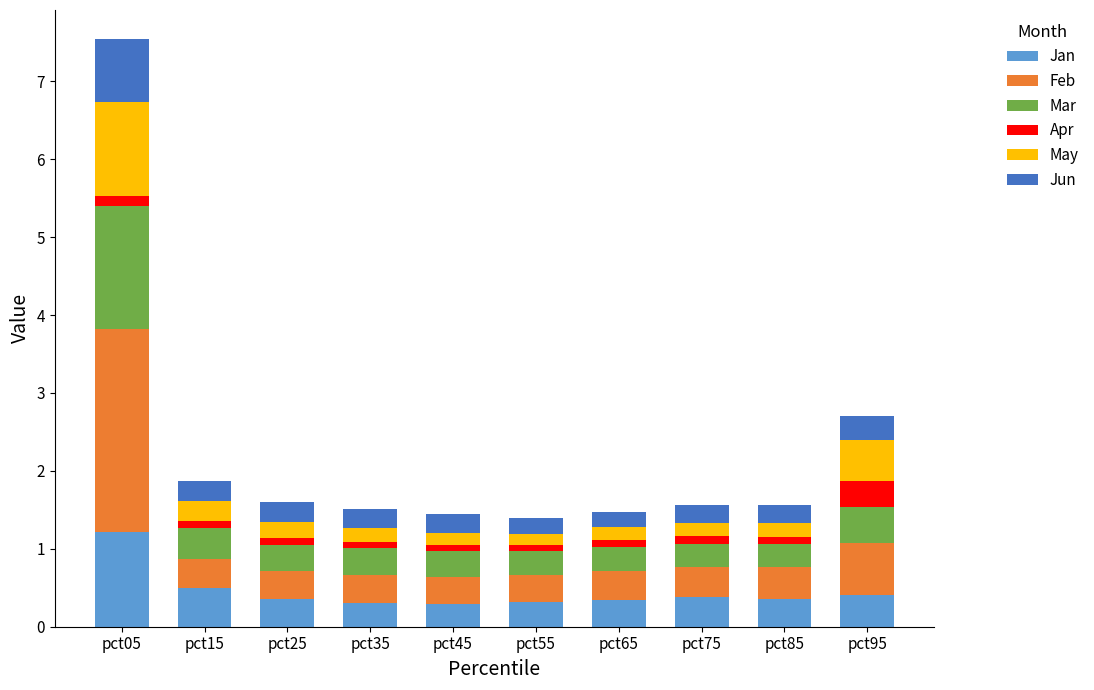

What is the average value of the Jan series?

0.4